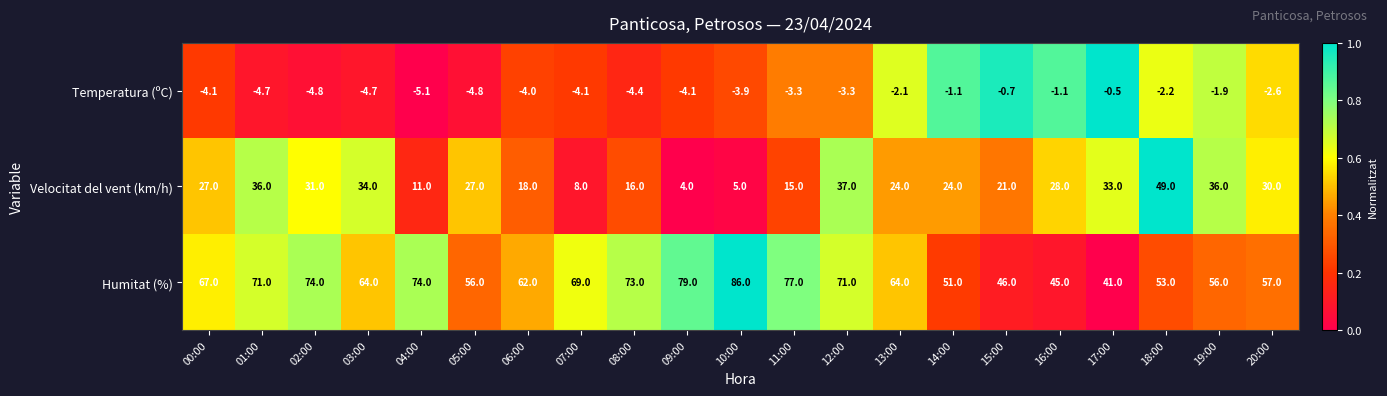

What is the total value across all series at 02:00?

100.2